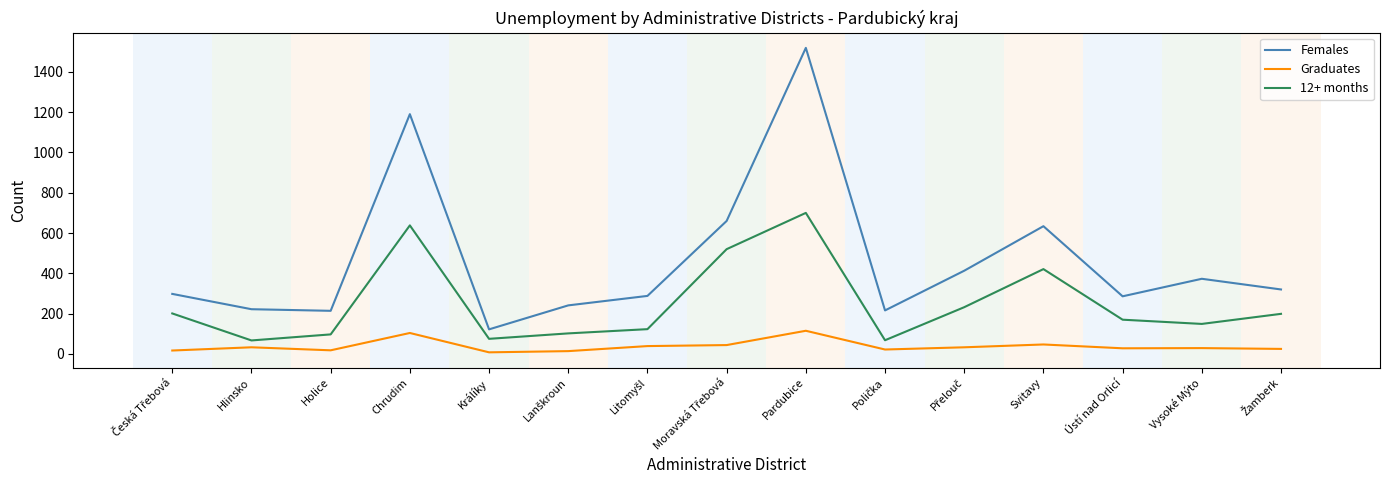

The Females series shows 373 at Vysoké Mýto. True or false?

True